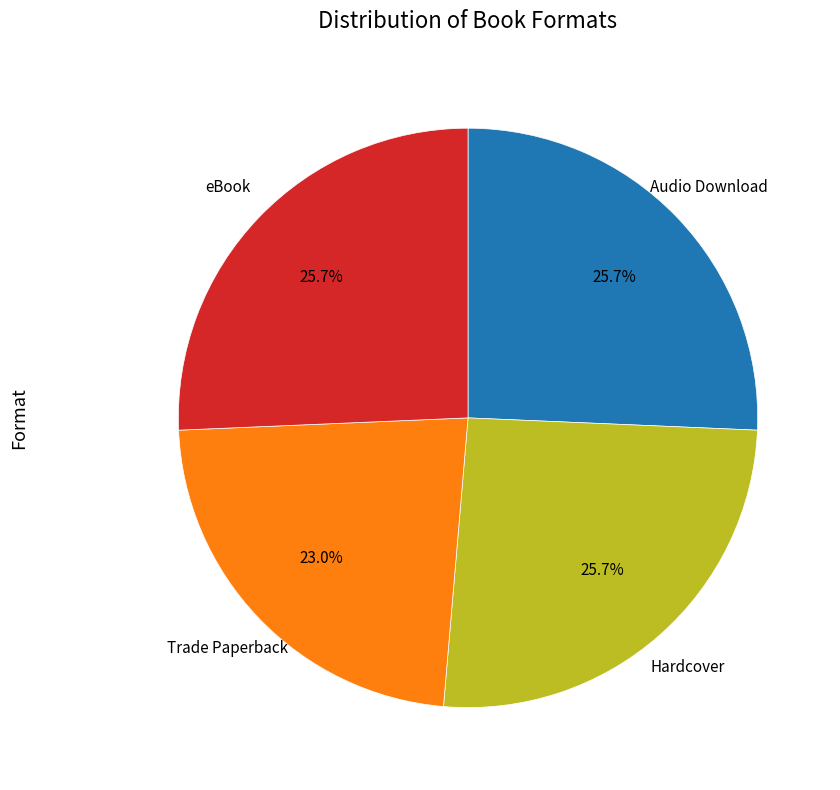

Does any single category account for the majority?

No